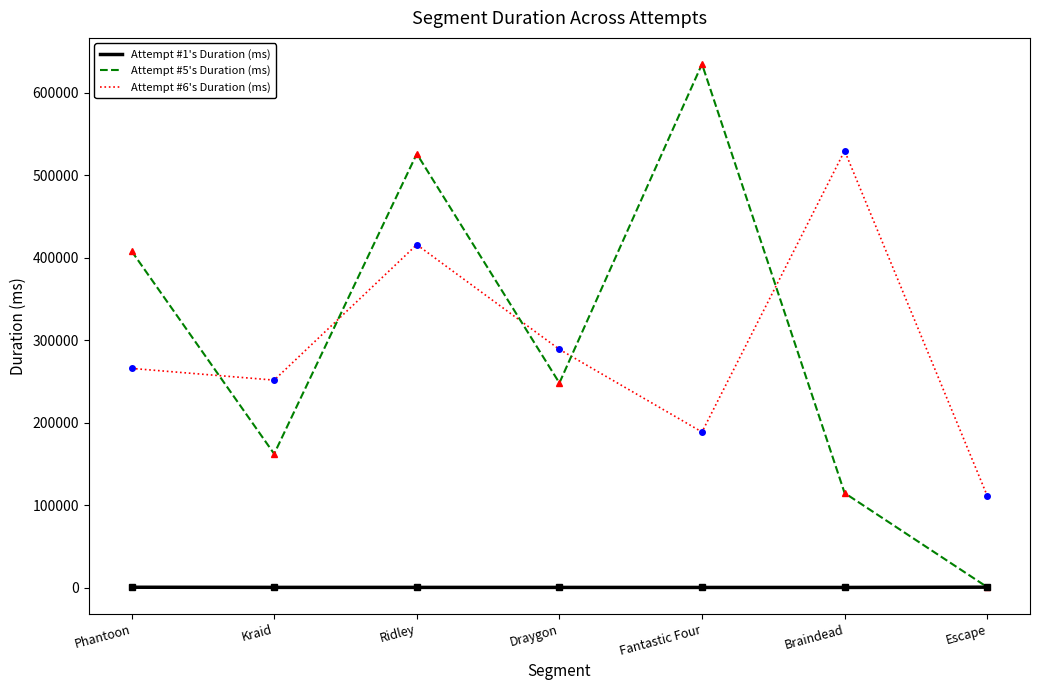

List the series in order of their peak value, lowest first.

Attempt #1's Duration (ms), Attempt #6's Duration (ms), Attempt #5's Duration (ms)